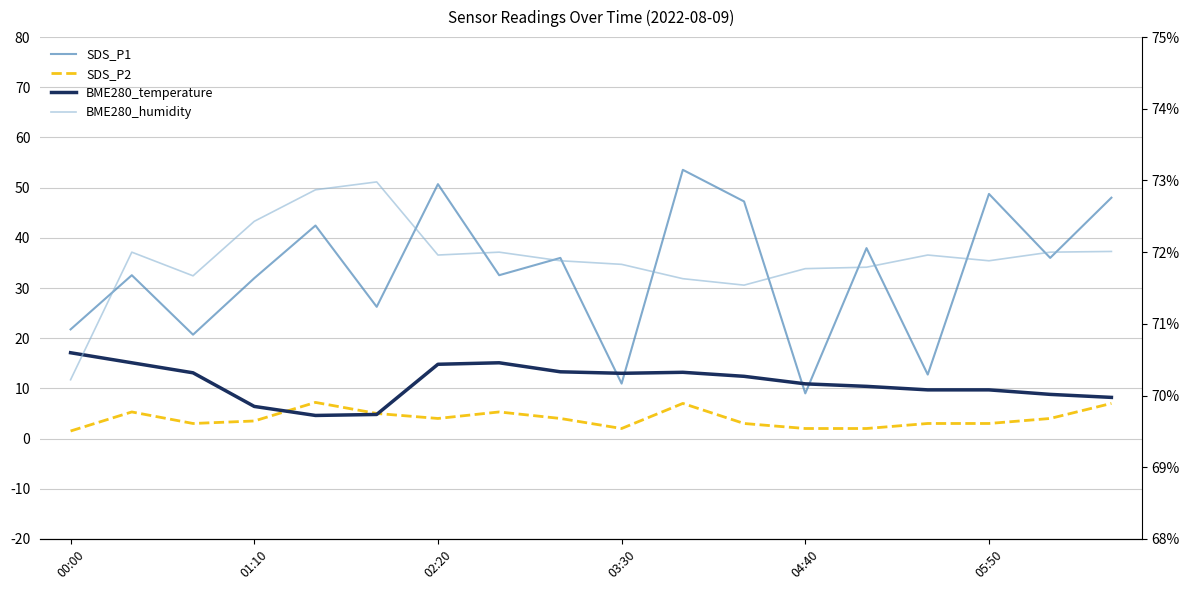

True or false: SDS_P1 and SDS_P2 cross at least once.

False